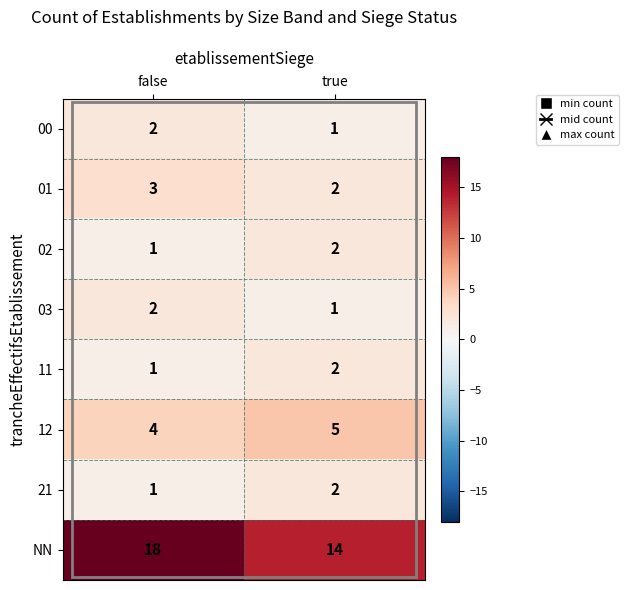

What is the sum of the 21 values at false and true?

3